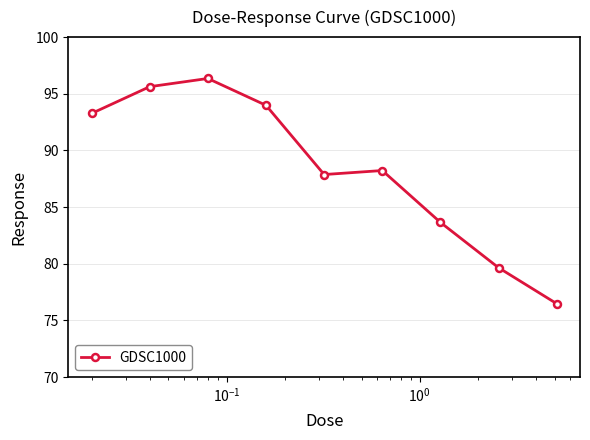

What is the maximum value shown in the chart?

96.3